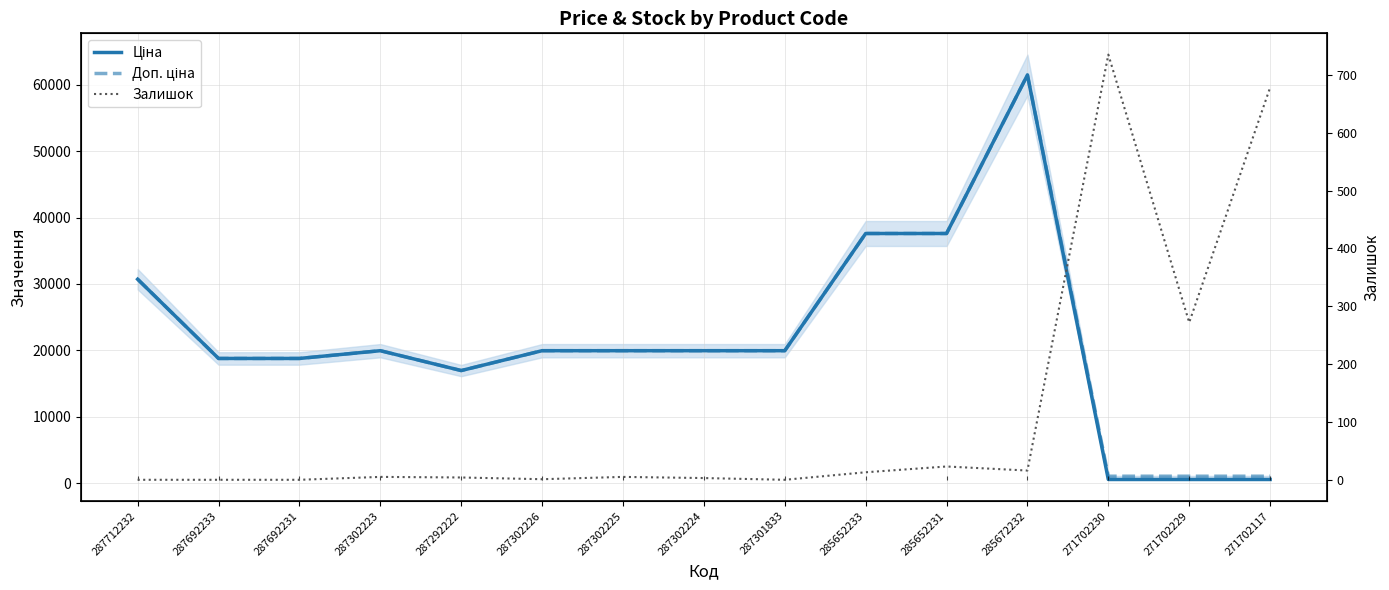

At which category does Ціна reach its first local peak?

287302223